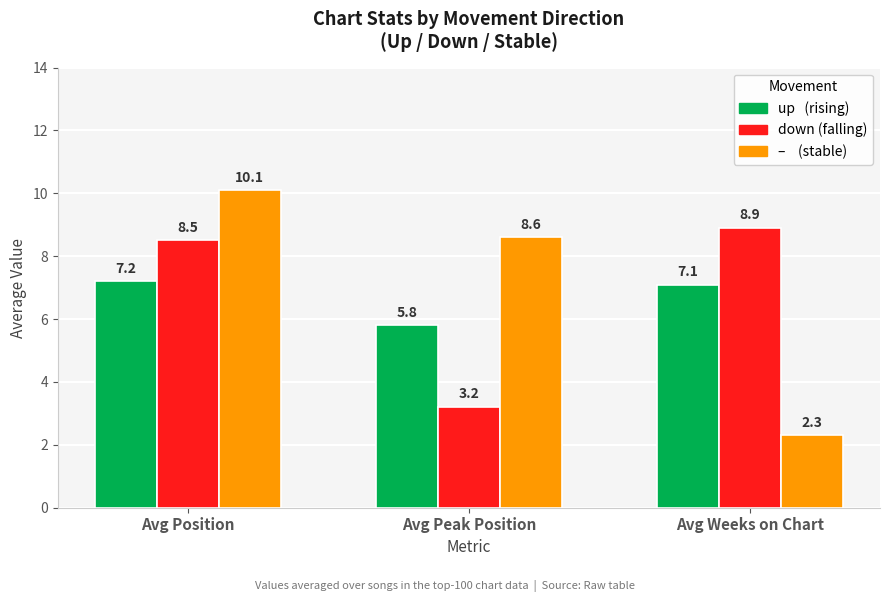

At which category is the sum across all series the highest?

Avg Position